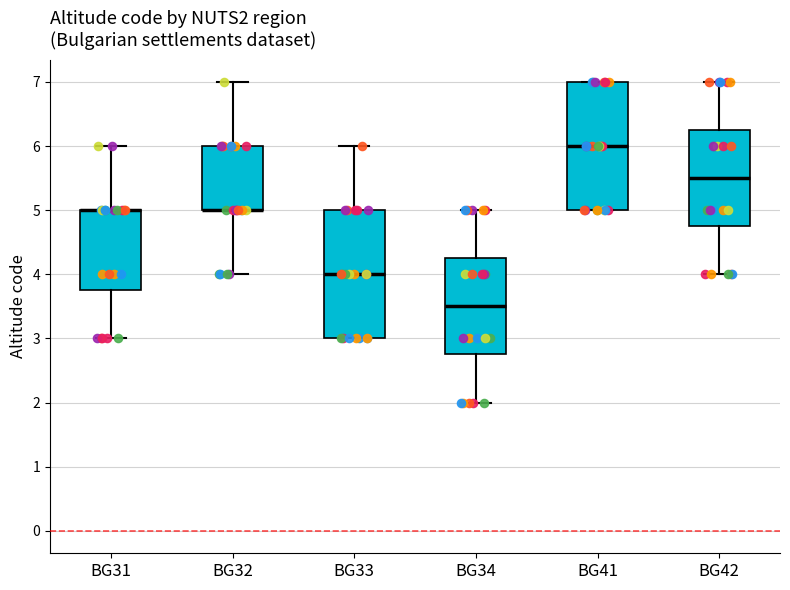

Reading left to right, transcribe this box plot: for each box, give where its median line is, the range the box spans, and where its two whiskers end, as read against the y-axis. The values are not printed on the chart, so give them approximately, as read against the axis.

BG31: median 5.0 (drawn on the box's upper edge), box 3.8 to 5.0, whiskers 3.0 to 6.0
BG32: median 5.0 (drawn on the box's lower edge), box 5.0 to 6.0, whiskers 4.0 to 7.0
BG33: median 4.0, box 3.0 to 5.0, whiskers 3.0 to 6.0
BG34: median 3.5, box 2.8 to 4.3, whiskers 2.0 to 5.0
BG41: median 6.0, box 5.0 to 7.0, whiskers 5.0 to 7.0
BG42: median 5.5, box 4.8 to 6.3, whiskers 4.0 to 7.0